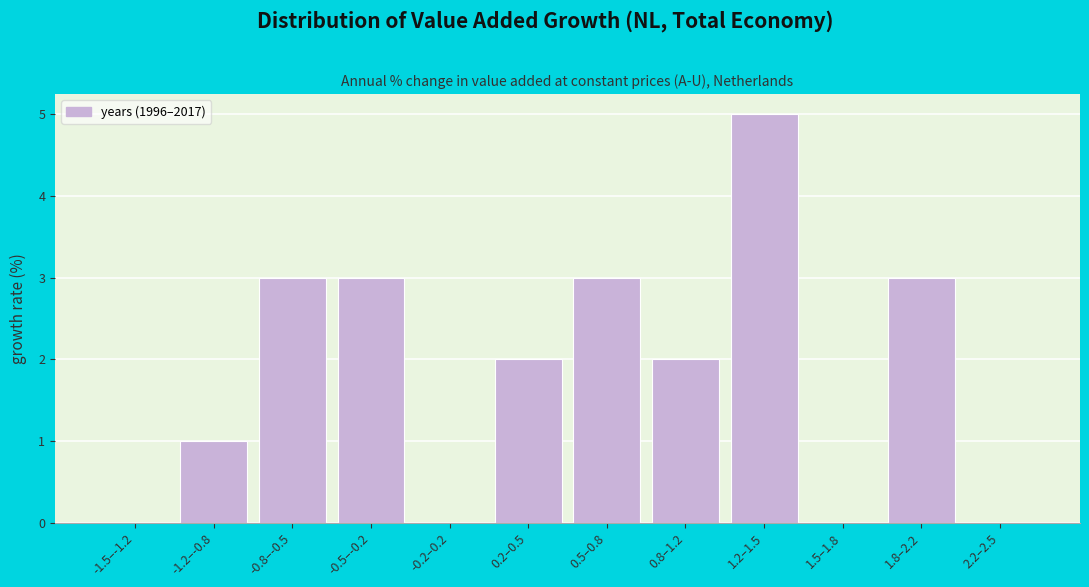

Reading left to right, list all the values displayed in this chart.

-1.5–-1.2=0	-1.2–-0.8=1	-0.8–-0.5=3	-0.5–-0.2=3	-0.2–0.2=0	0.2–0.5=2	0.5–0.8=3	0.8–1.2=2	1.2–1.5=5	1.5–1.8=0	1.8–2.2=3	2.2–2.5=0